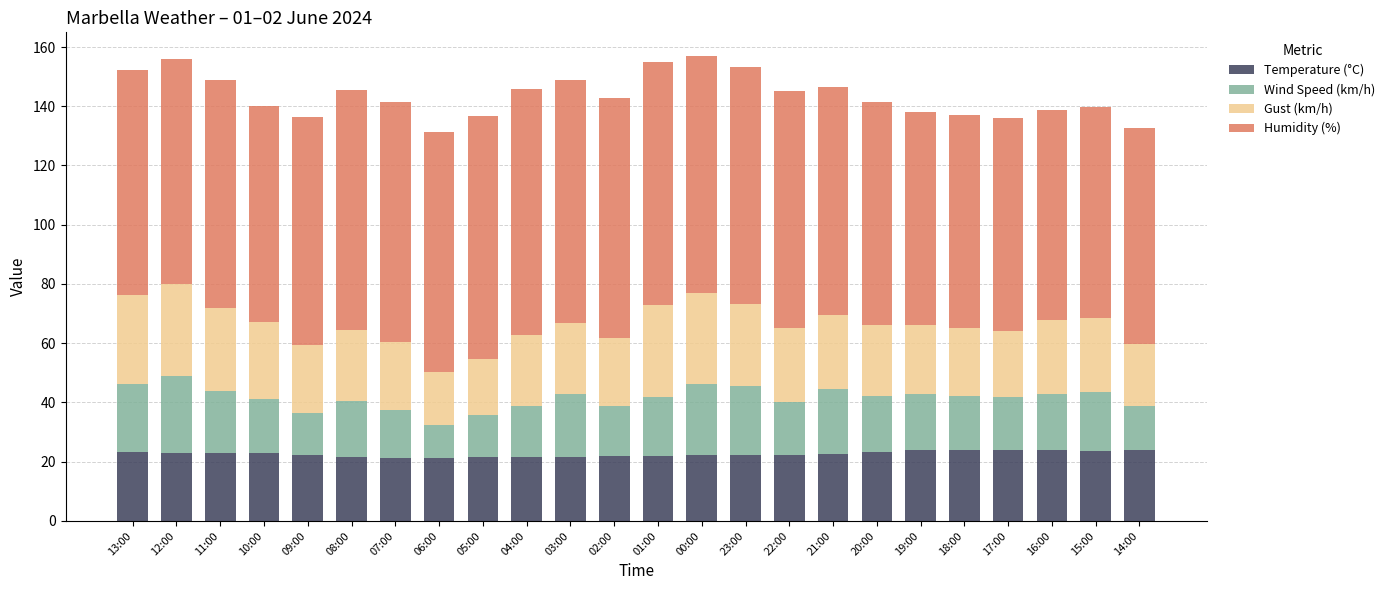

The Temperature (°C) series shows 21.3 at 07:00. True or false?

True